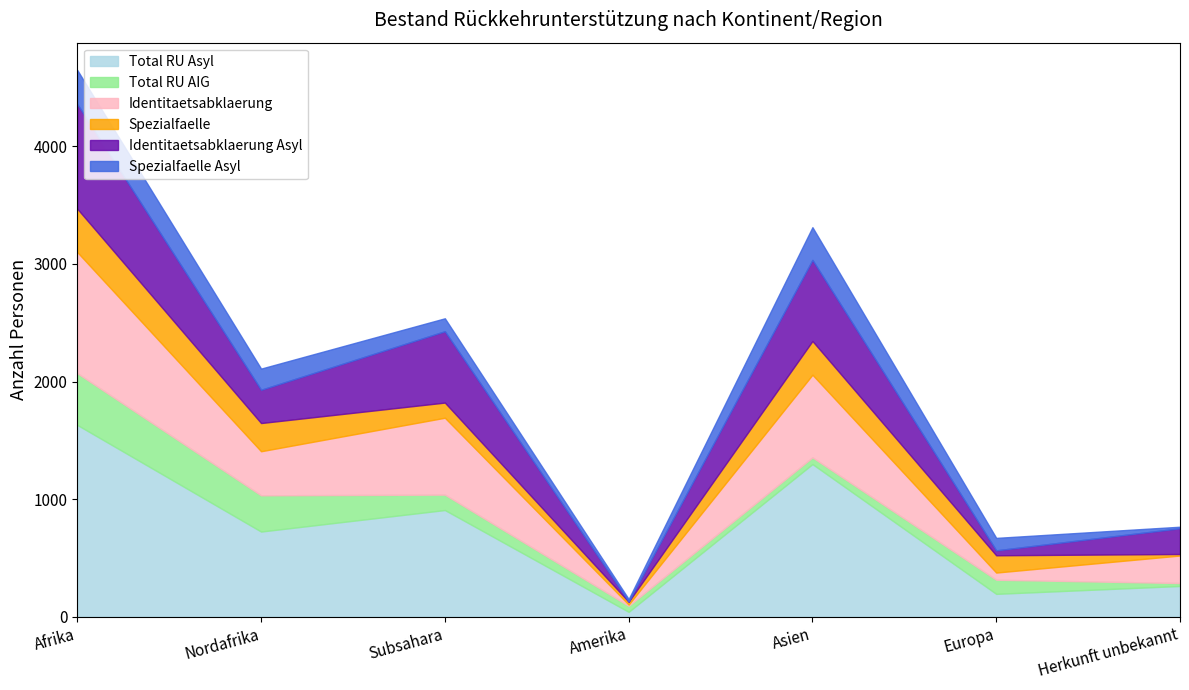

Reading left to right, list all the values displayed in this chart.

Total RU Asyl: Afrika=1631	Nordafrika=724	Subsahara=907	Amerika=41	Asien=1298	Europa=194	Herkunft unbekannt=261
Total RU AIG: Afrika=440	Nordafrika=308	Subsahara=131	Amerika=51	Asien=57	Europa=120	Herkunft unbekannt=25
Identitaetsabklaerung: Afrika=1030	Nordafrika=375	Subsahara=654	Amerika=11	Asien=703	Europa=61	Herkunft unbekannt=234
Spezialfaelle: Afrika=369	Nordafrika=240	Subsahara=129	Amerika=24	Asien=287	Europa=147	Herkunft unbekannt=13
Identitaetsabklaerung Asyl: Afrika=890	Nordafrika=283	Subsahara=607	Amerika=3	Asien=690	Europa=42	Herkunft unbekannt=219
Spezialfaelle Asyl: Afrika=290	Nordafrika=180	Subsahara=110	Amerika=20	Asien=278	Europa=106	Herkunft unbekannt=13